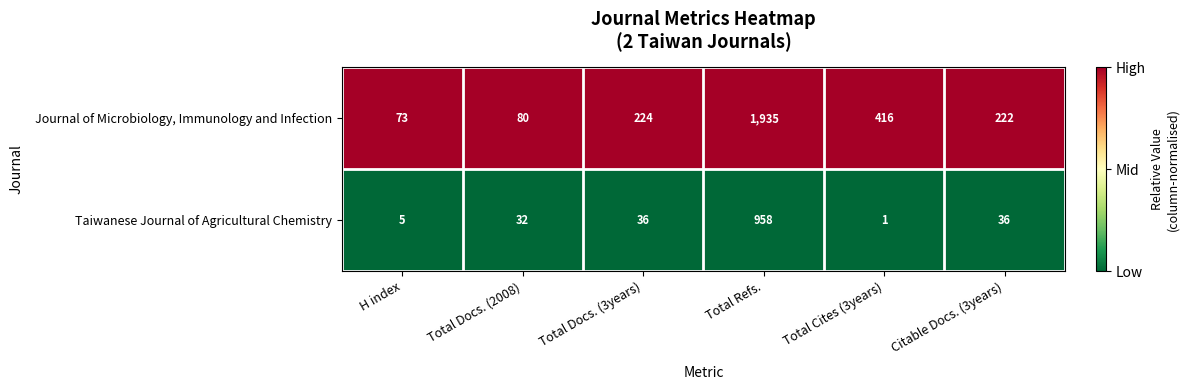

Rank the series by their average value, from highest to lowest.

Journal of Microbiology, Immunology and Infection, Taiwanese Journal of Agricultural Chemistry